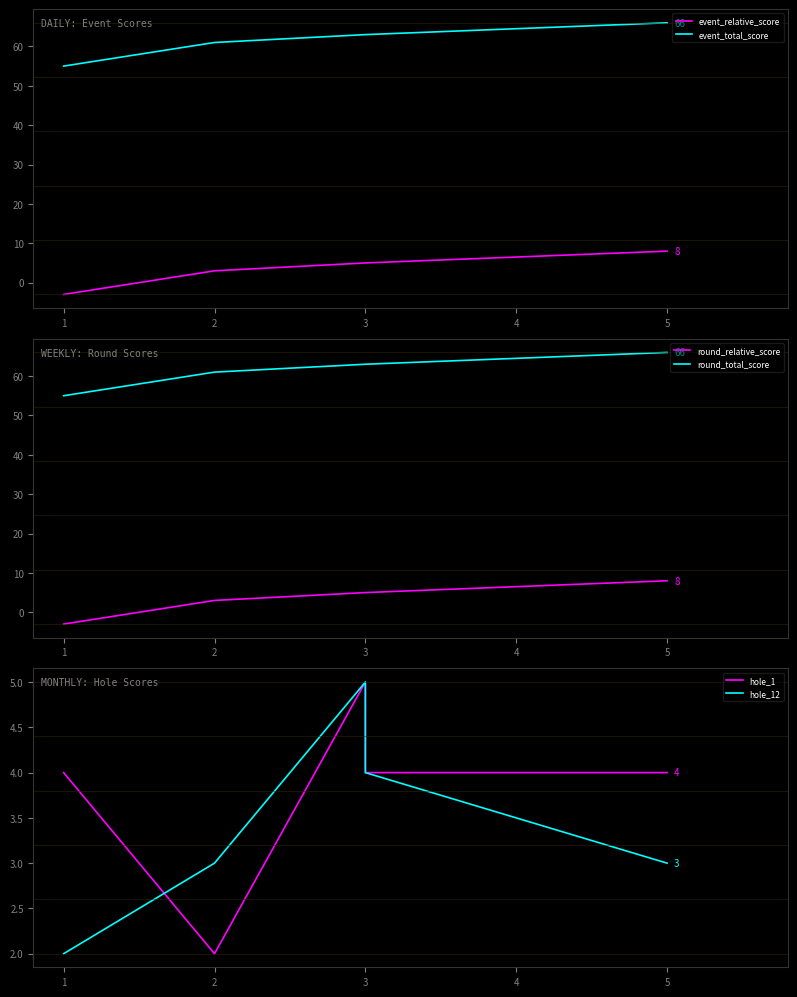

How many data points in event_relative_score are less than 5?

2